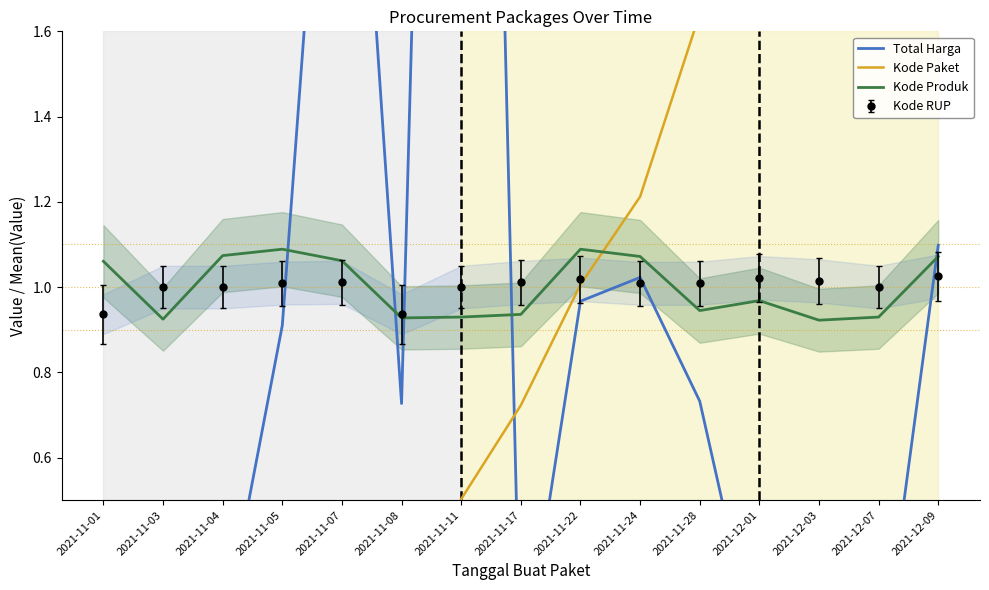

At how many categories does at least one series exceed 2?

5